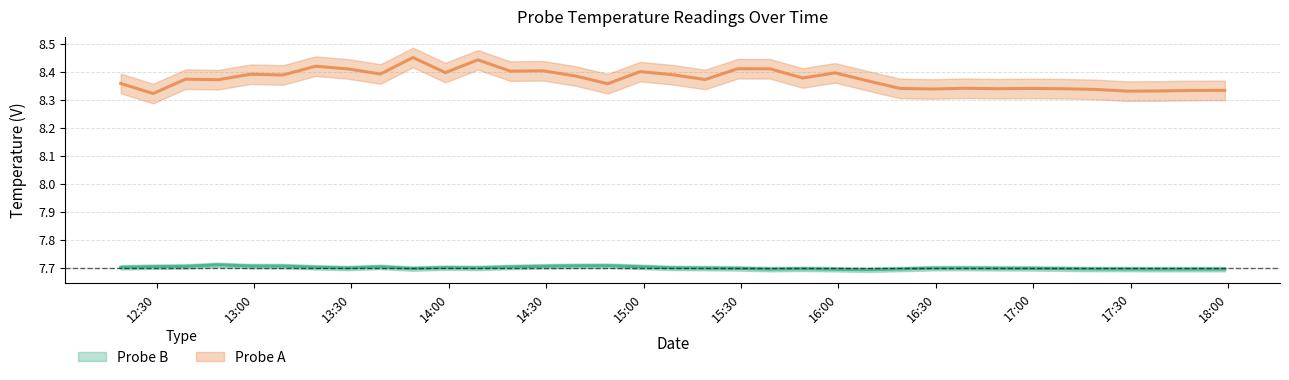

True or false: Probe A and Probe B intersect in this chart.

False